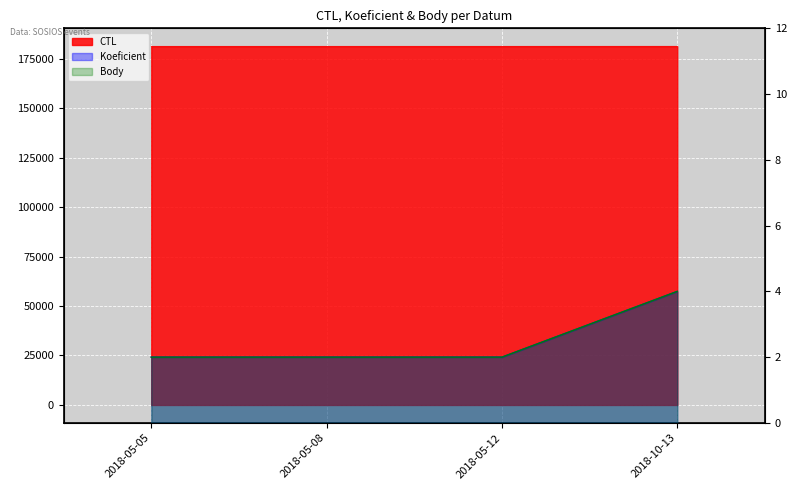

What is the label of the 3rd point from the right?

2018-05-08